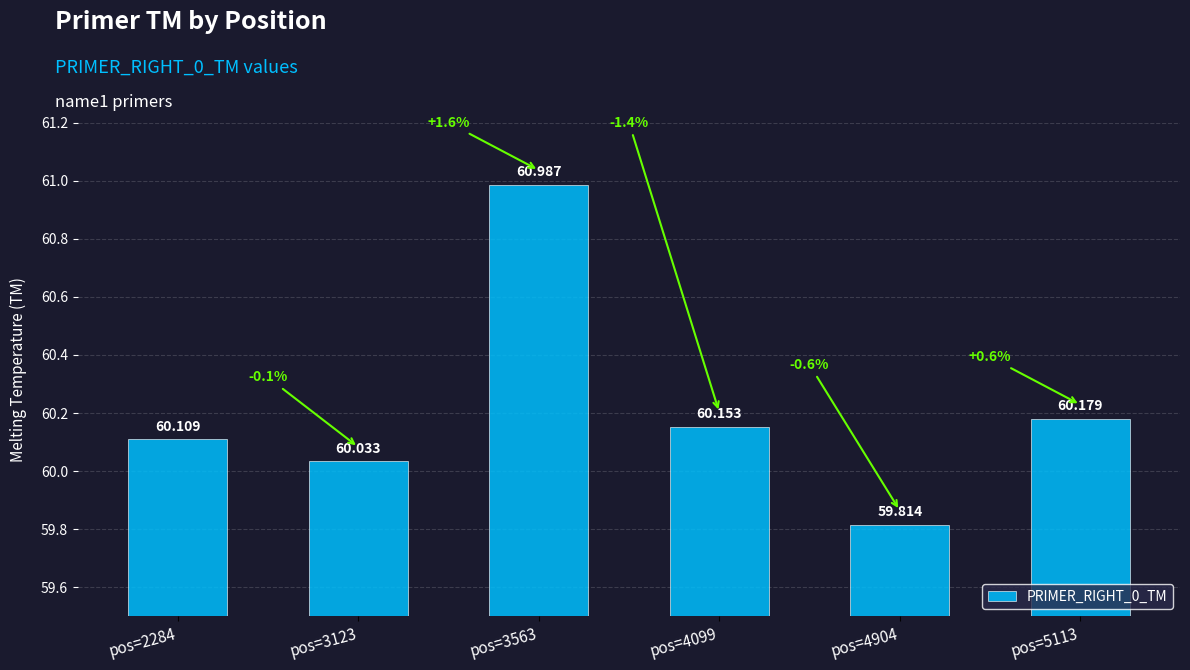

What is the minimum value shown in the chart?

59.8